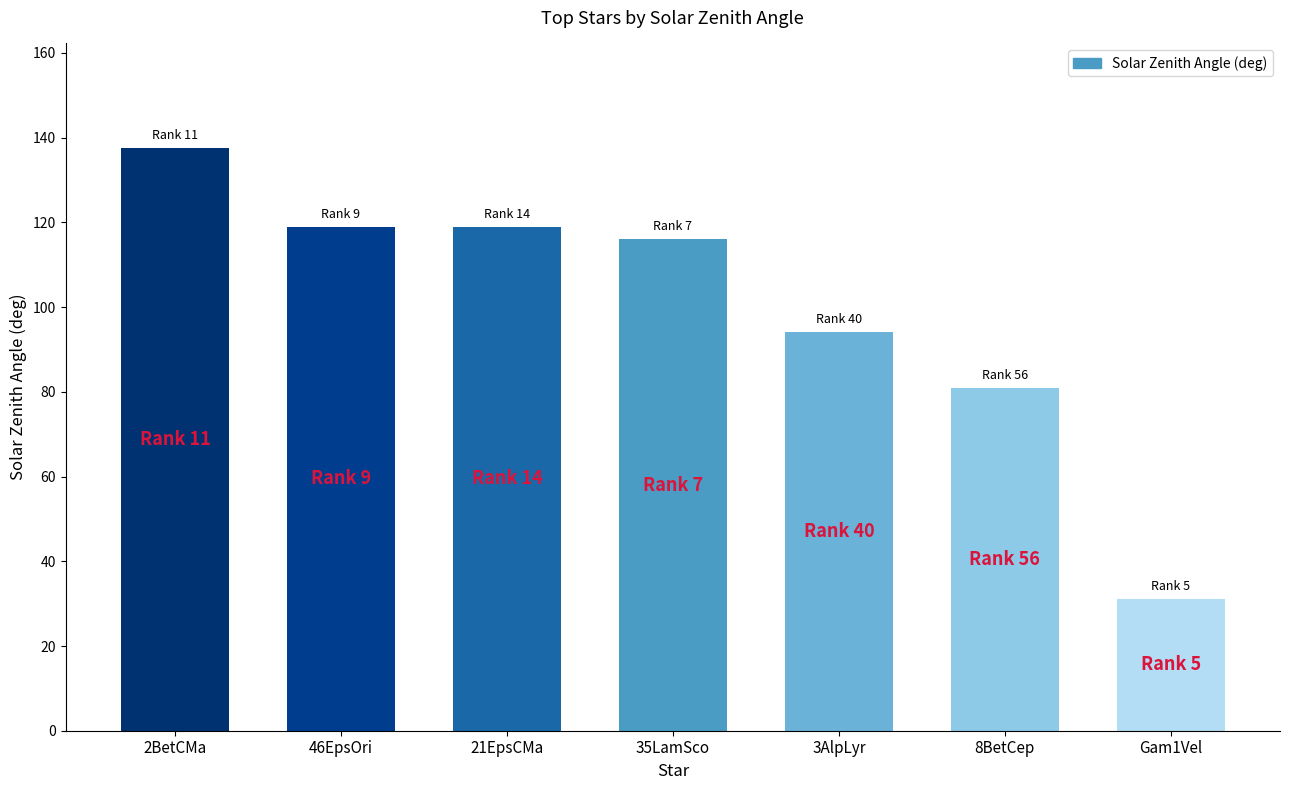

The value at 21EpsCMa is 118.9. True or false?

True